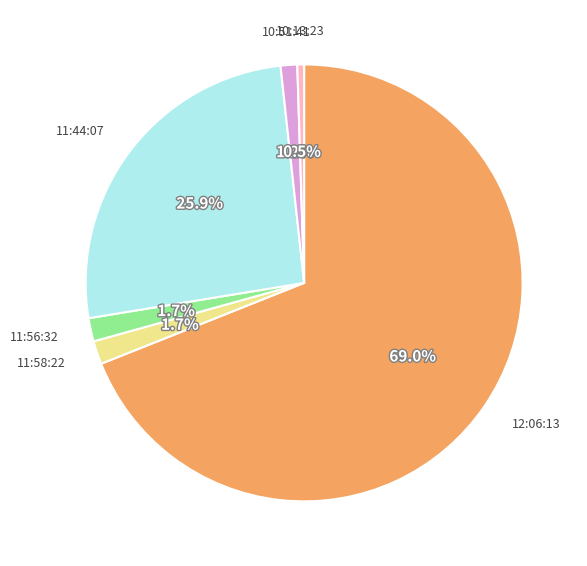

Does any single category account for the majority?

Yes